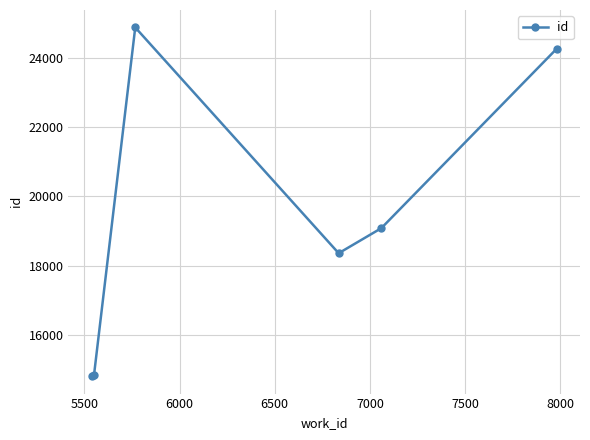

What is the greatest value displayed?

24881